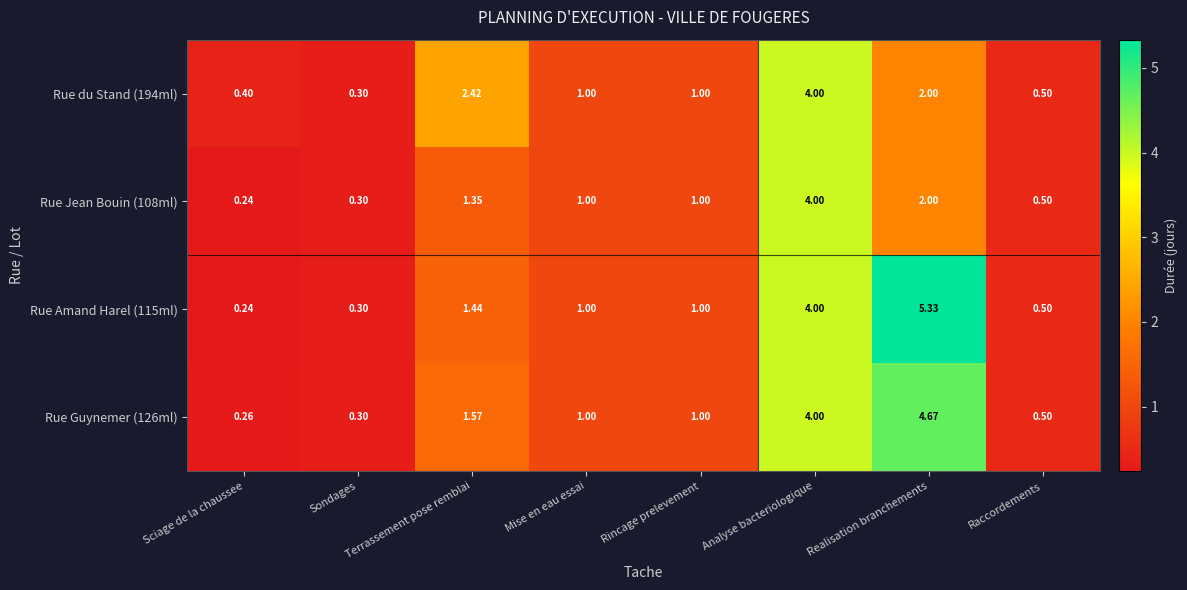

At which label does Rue Amand Harel (115ml) first exceed 1?

Terrassement pose remblai